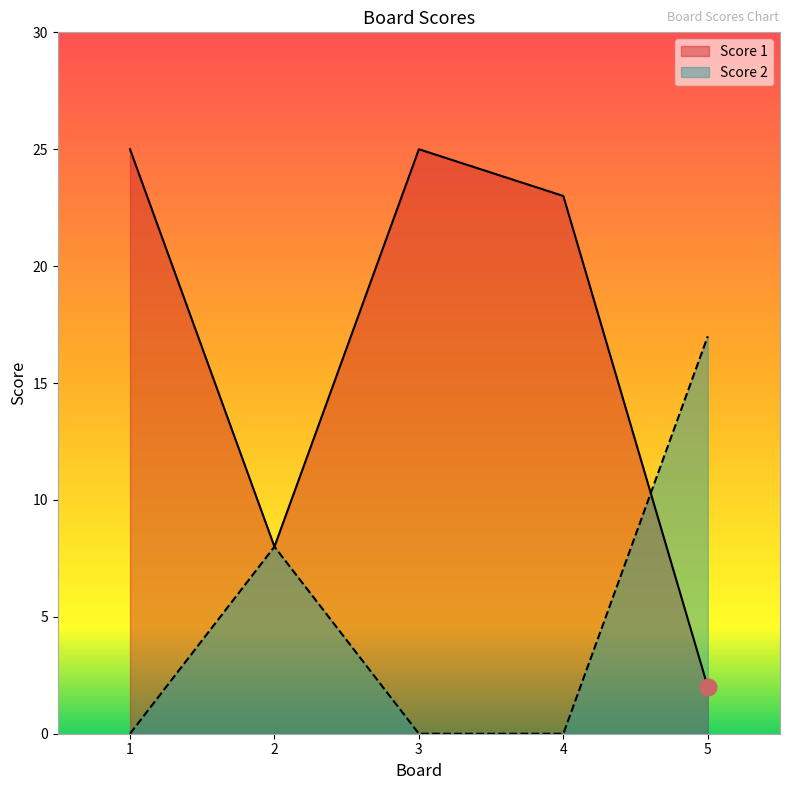

List the series in order of their overall mean, lowest first.

Score 2, Score 1